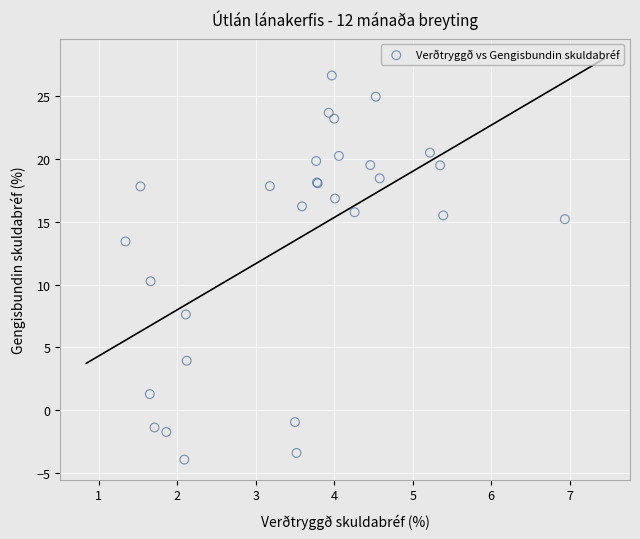

What Y value in the scatter plot is closest to 11?

10.3